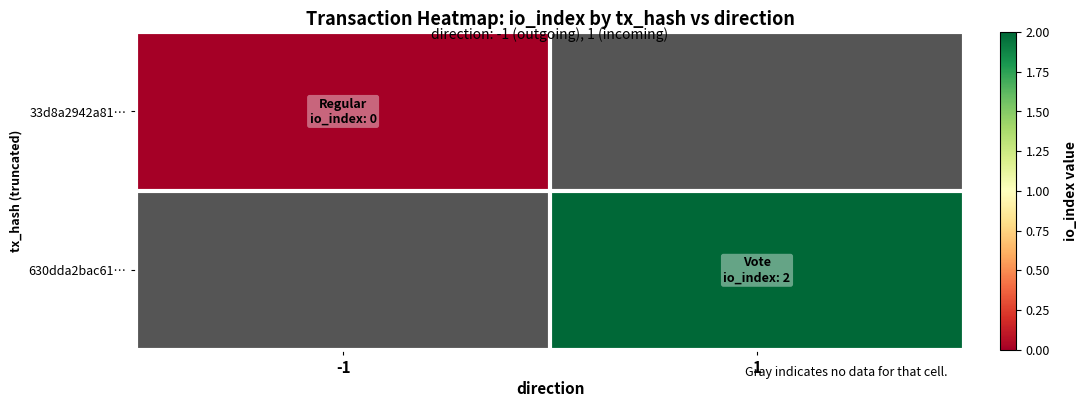

What is the total value across all series at -1?

-999